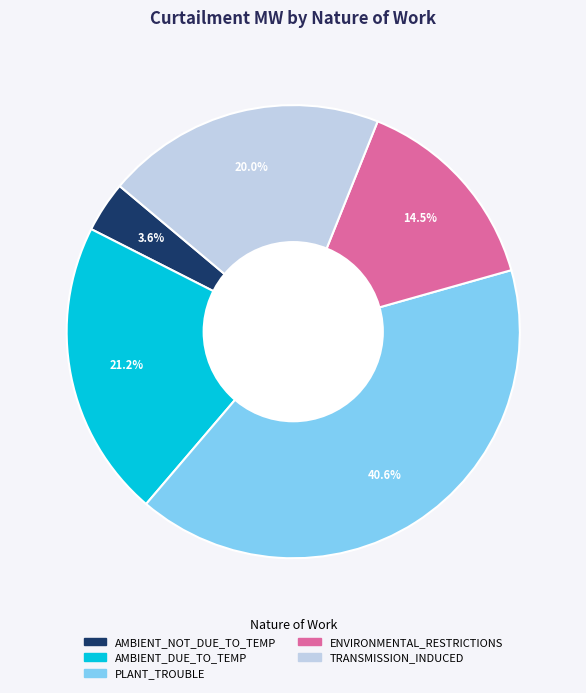

Is there a majority slice in this chart?

No